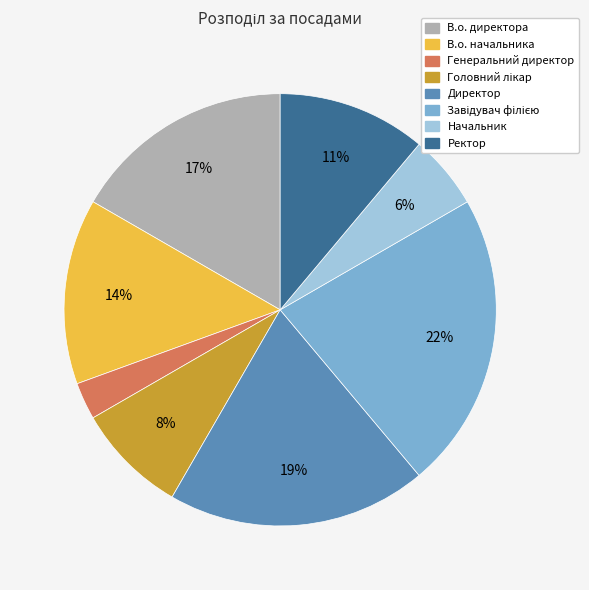

To the nearest percent, what is the difference between the largest and smallest slice percentages?

19%